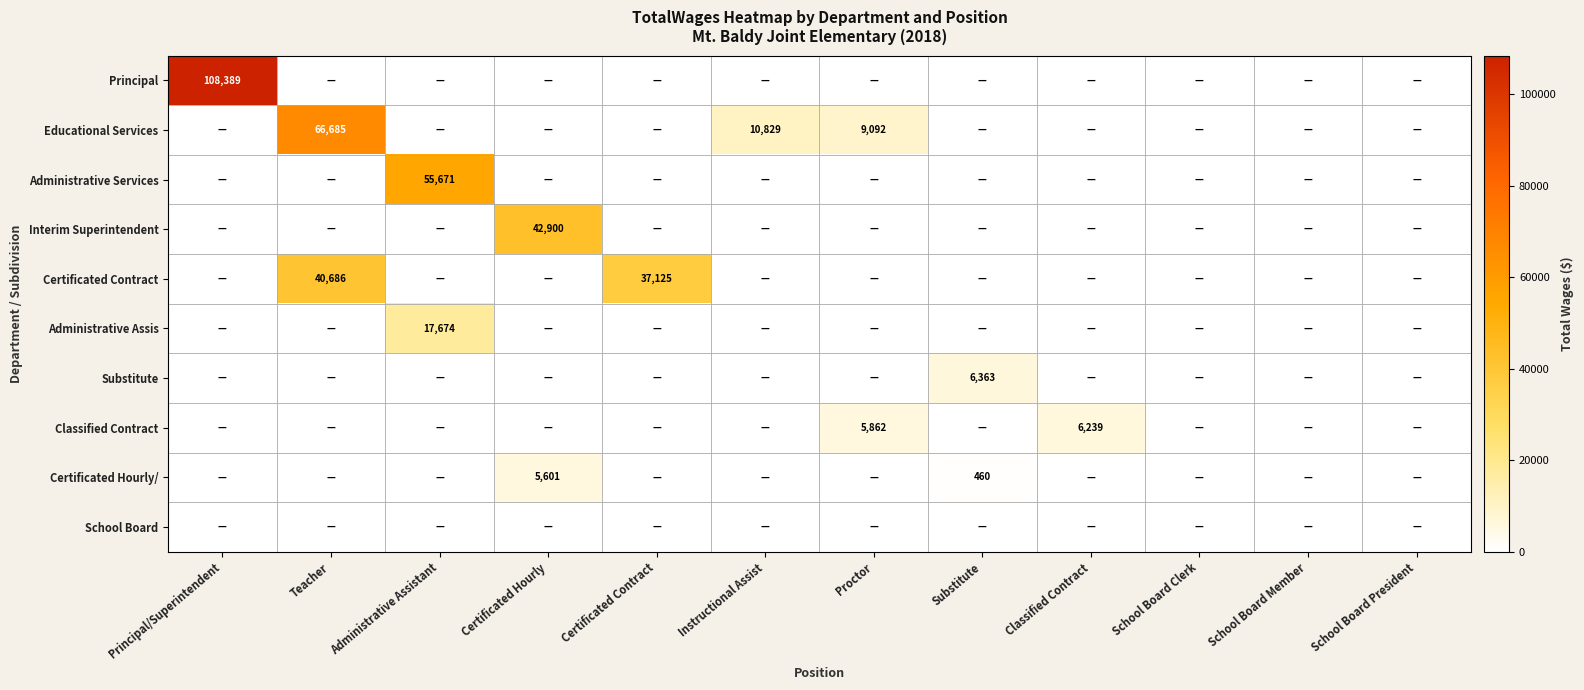

What is the maximum value shown in the chart?

108389